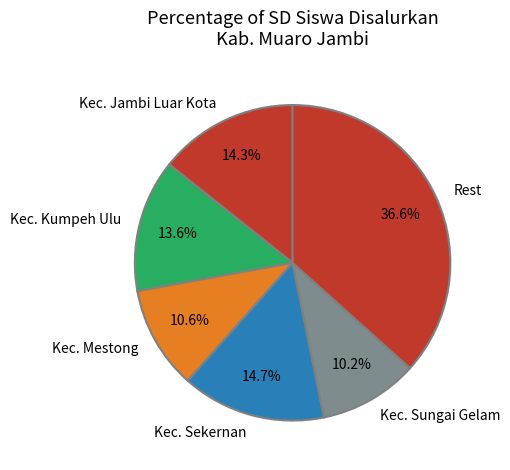

What percentage is NOT represented by Kec. Sungai Gelam?

89.8%